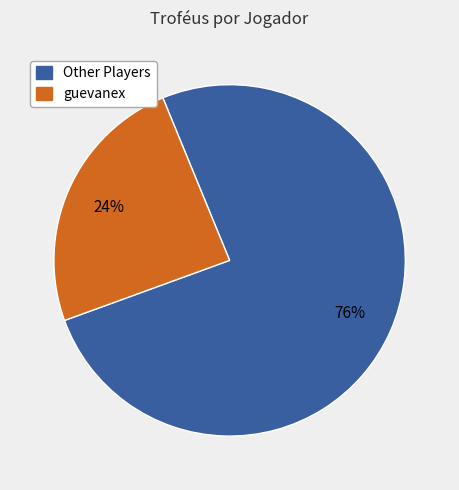

Does any single category account for the majority?

Yes